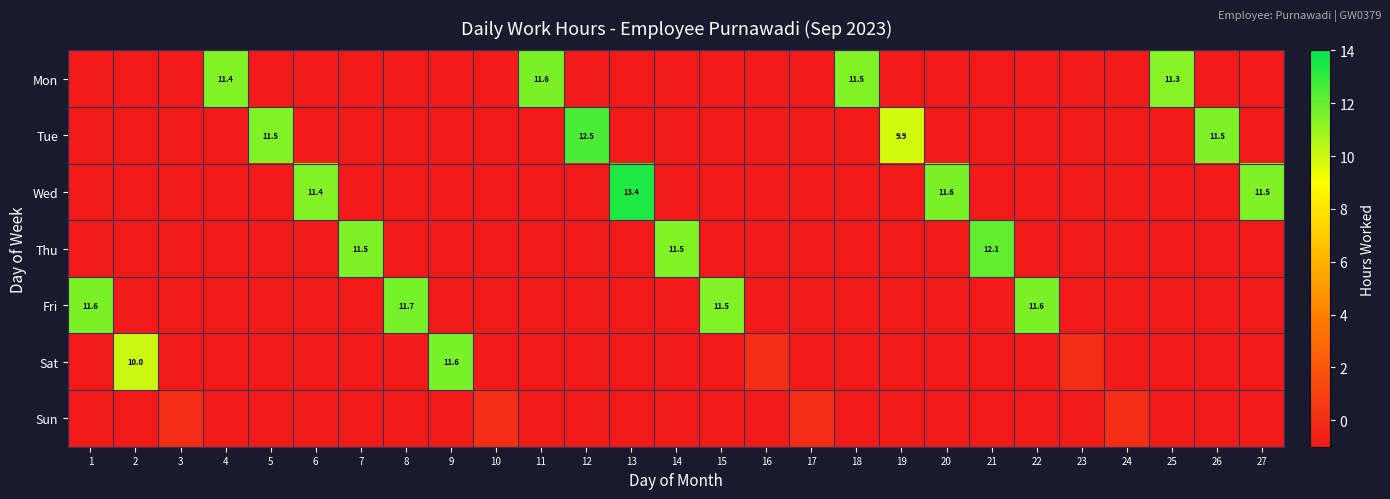

What is the difference between the second highest and minimum values in the Fri series?

12.6